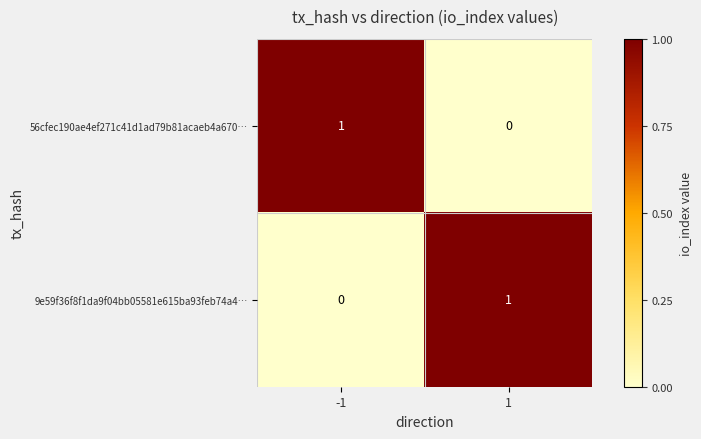

List the labels in order of 9e59f36f8f1da9f04bb05581e615ba93feb74a4… value, smallest first.

-1, 1